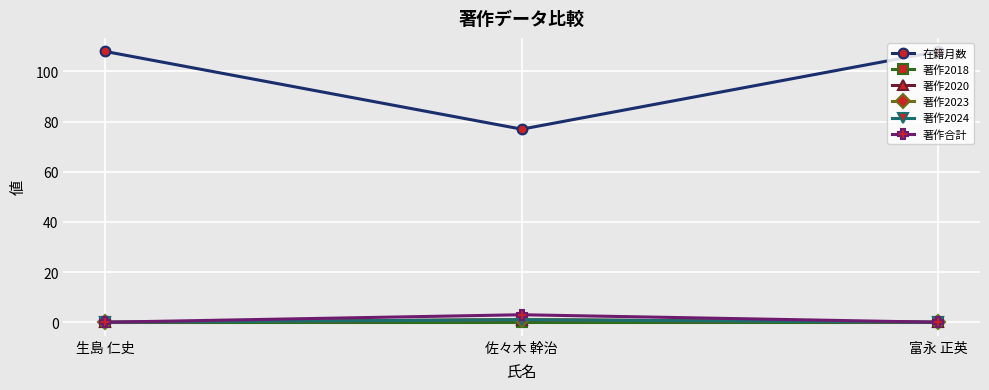

Does the chart have visible grid lines?

Yes